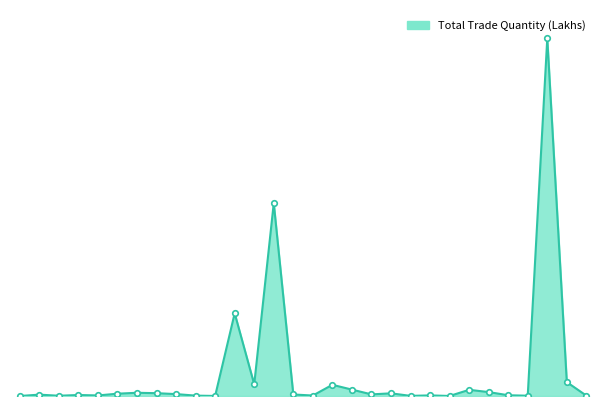

Does the chart have visible grid lines?

No